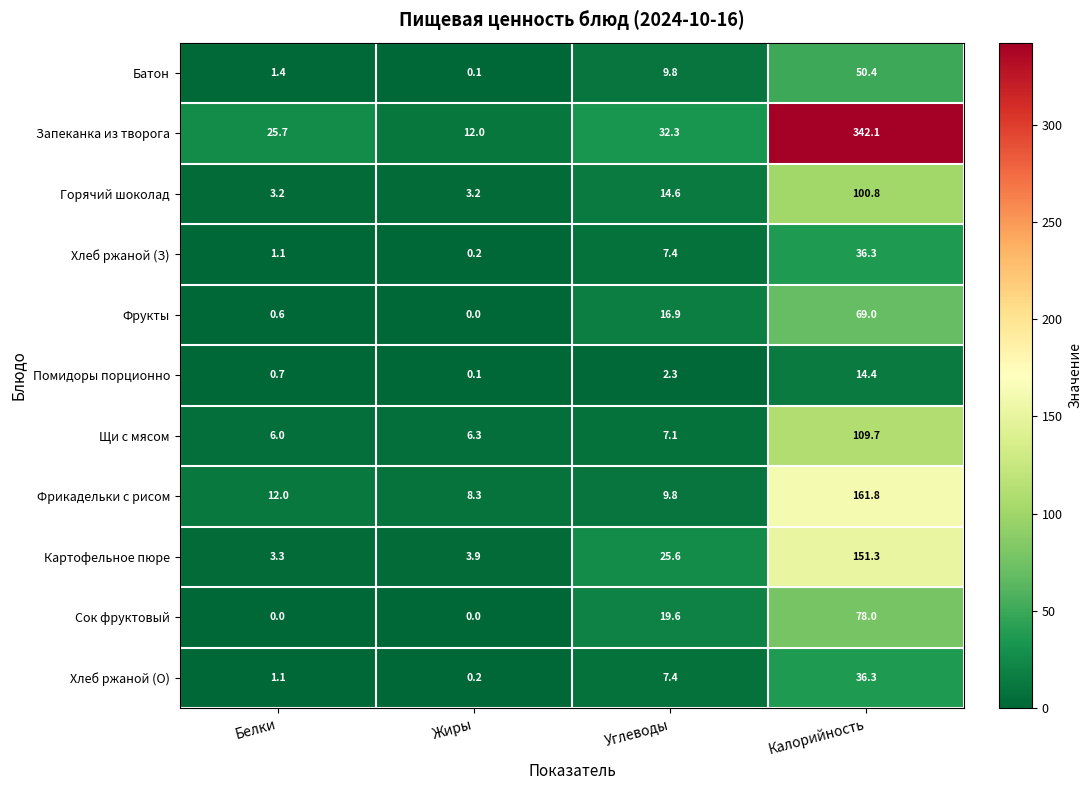

What is the total value across all series at Жиры?

34.3